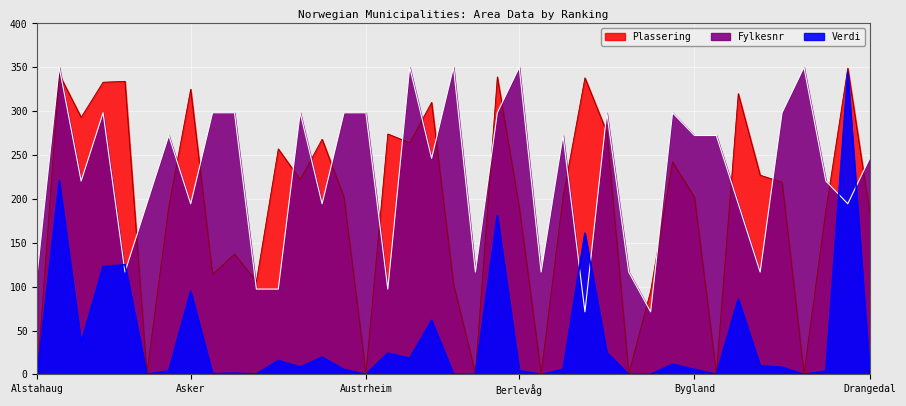

Where is Verdi nearest to the value 172?

Bergen